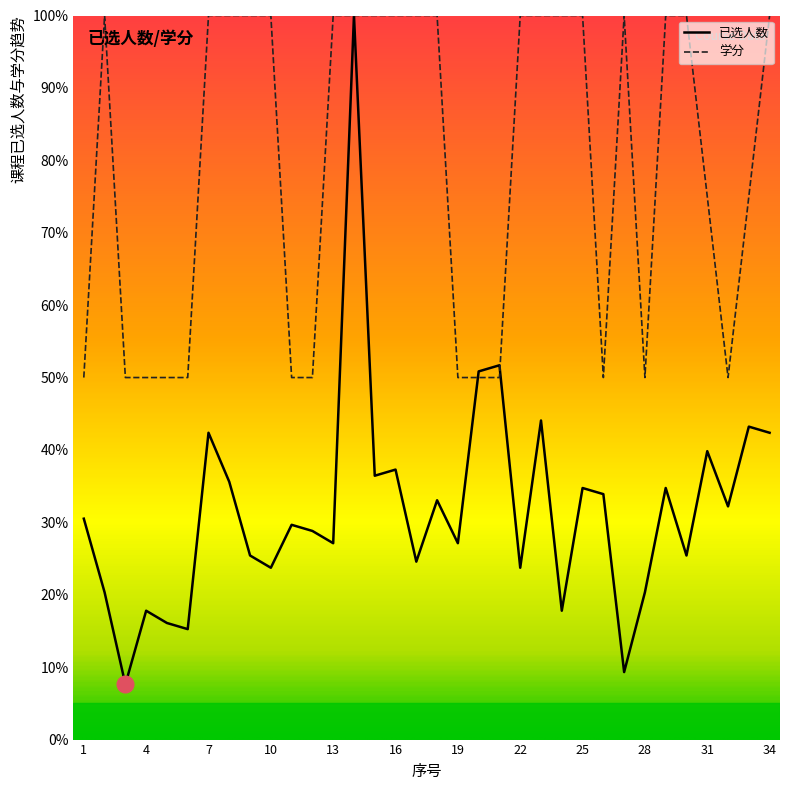

List the series in order of their overall mean, lowest first.

已选人数, 学分